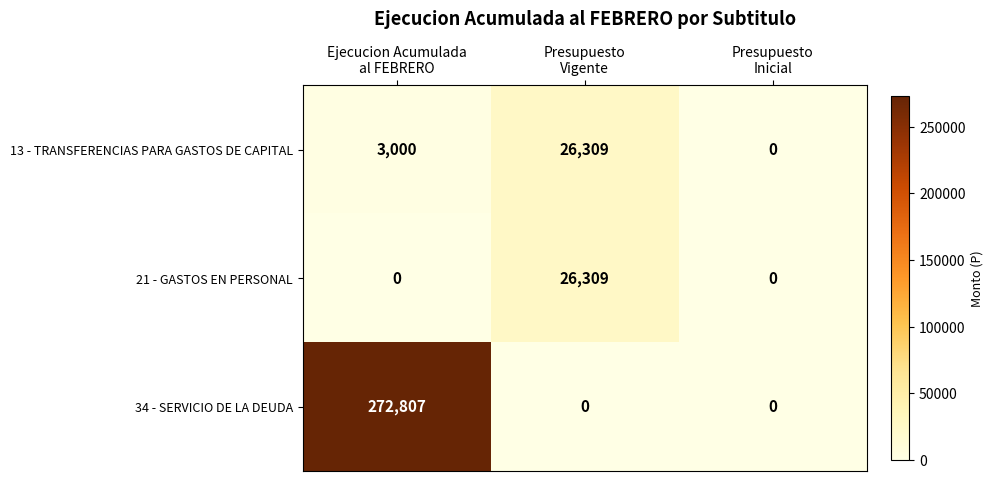

Count the 13 - TRANSFERENCIAS PARA GASTOS DE CAPITAL values in the range 0 to 26309.

3